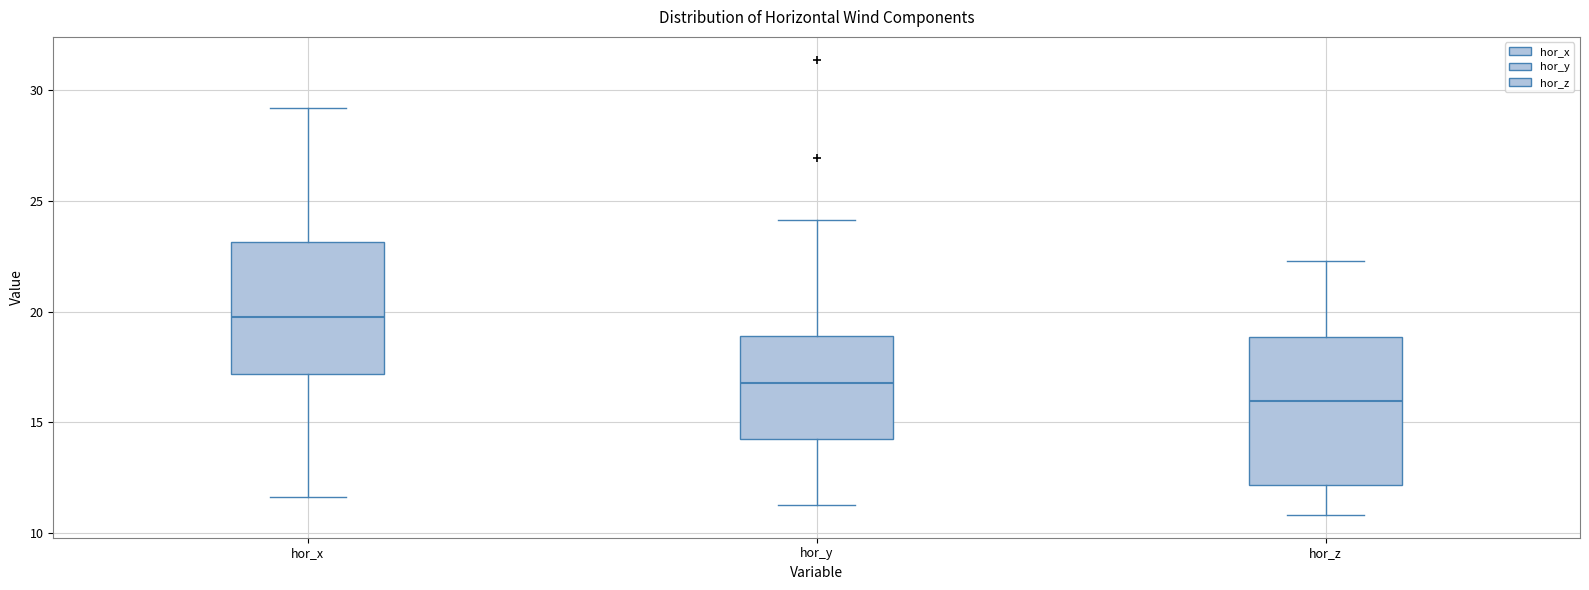

Which box has the highest median line?

hor_x